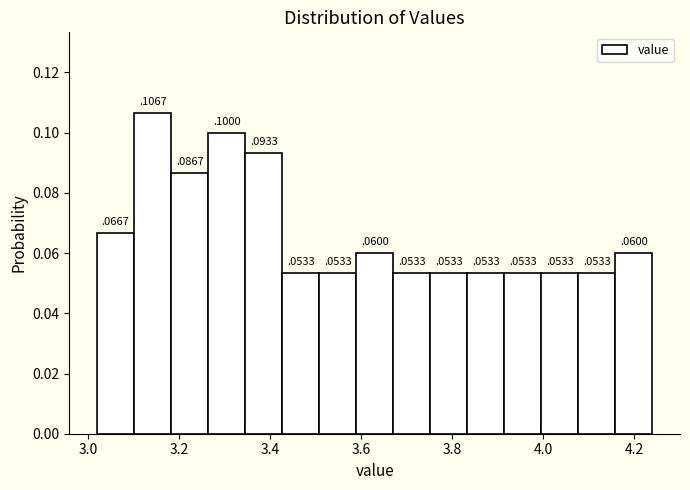

How tall is the bar that spans 4.16 to 4.24 on the x-axis? The bar edges are not printed on the chart, so give them approximately, as read against the axis.

0